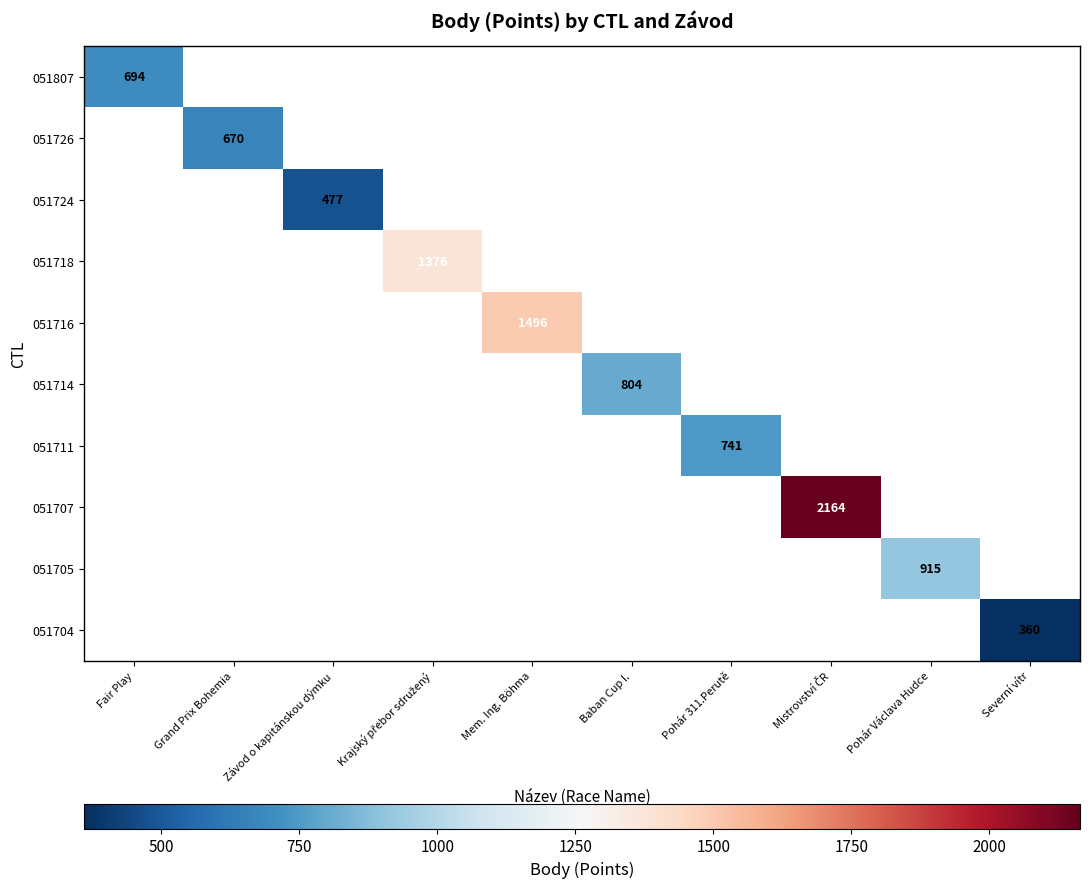

How many positive values does the 051716 series have?

1